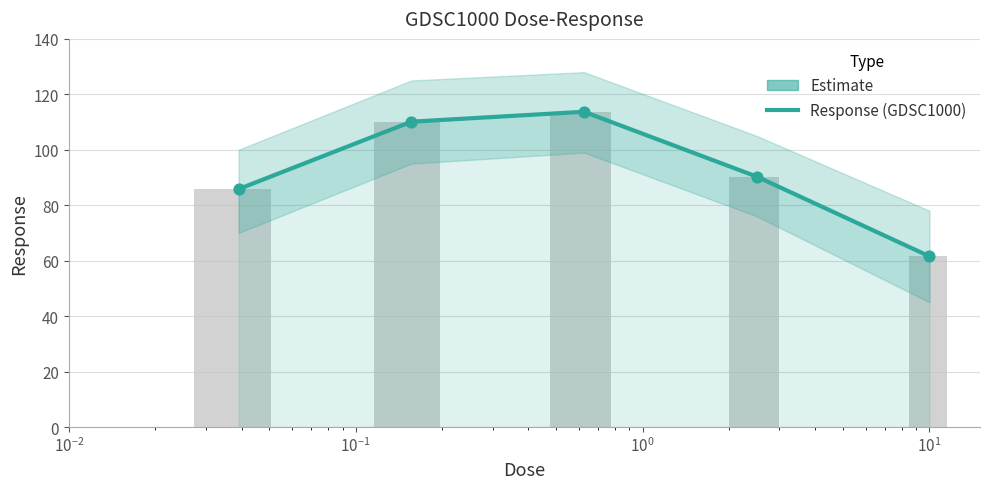

Between $\mathdefault{10^{0}}$ and $\mathdefault{10^{-1}}$, which is larger?

$\mathdefault{10^{-1}}$